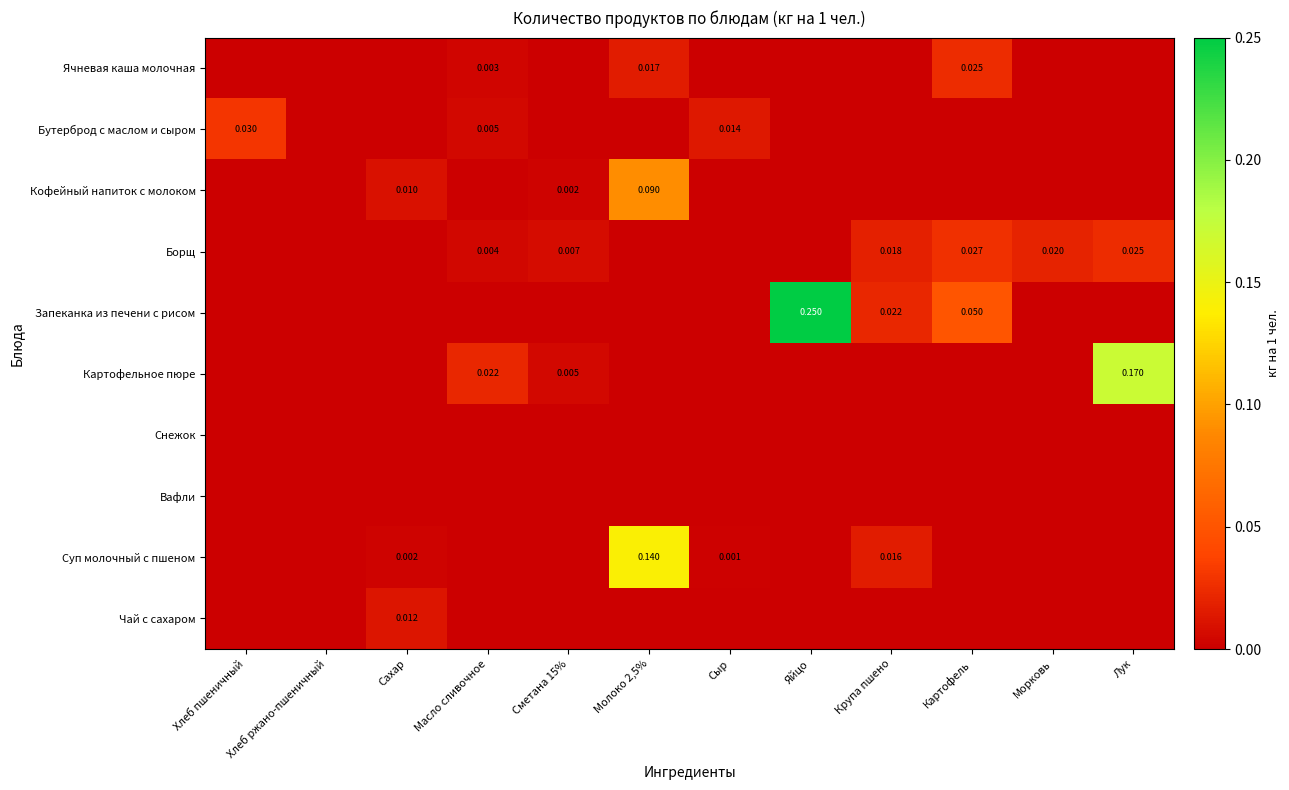

Between Хлеб пшеничный and Яйцо, which is larger?

Хлеб пшеничный